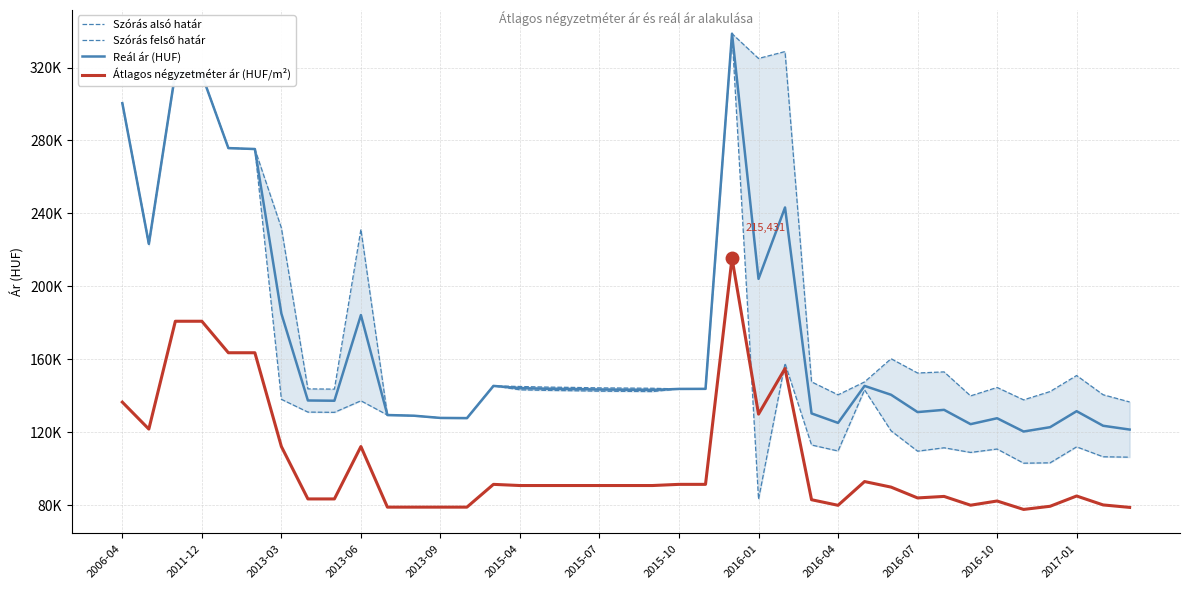

What is the minimum value for Reál ár (HUF)?

120456